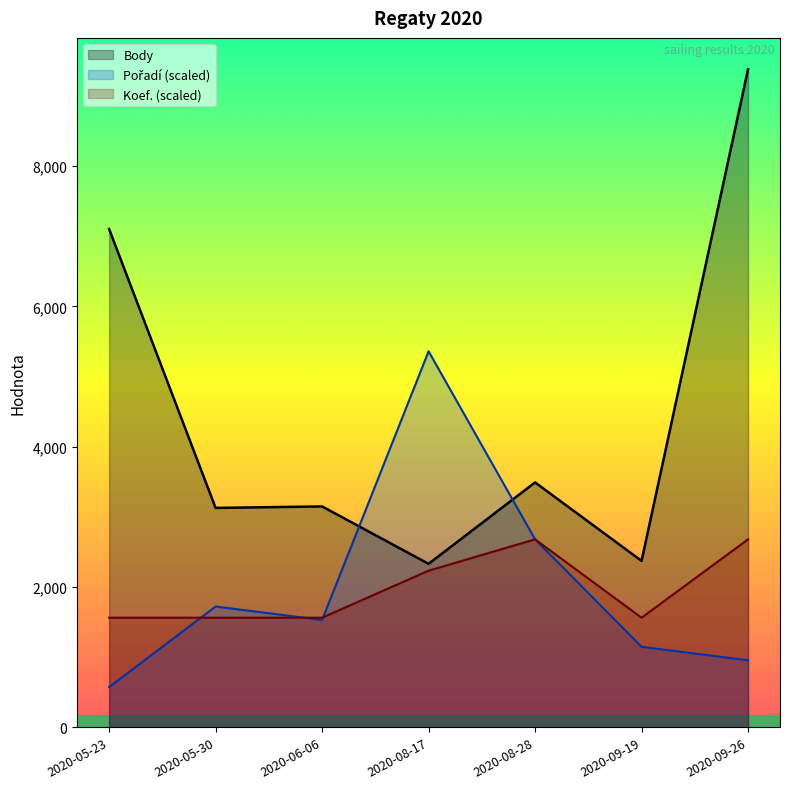

What is the sum of the Pořadí values at 2020-08-28 and 2020-08-17?

8039.7